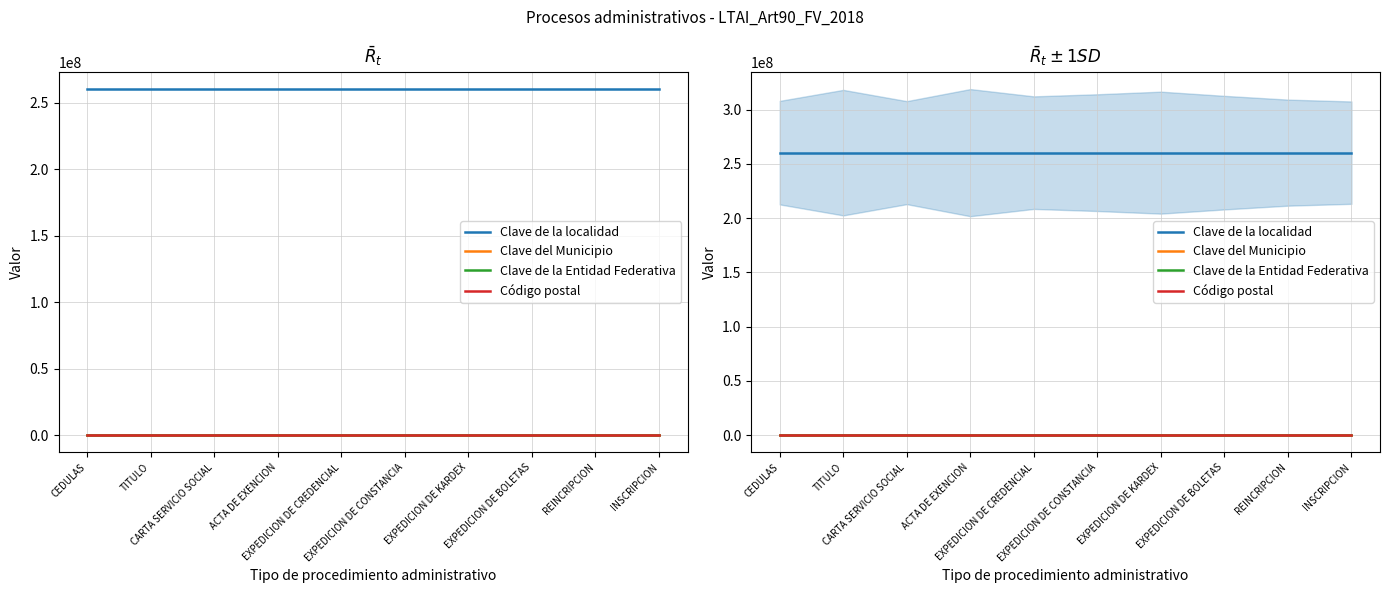

Rank the series at EXPEDICION DE KARDEX from highest to lowest value.

Clave de la localidad, Código postal, Clave del Municipio, Clave de la Entidad Federativa